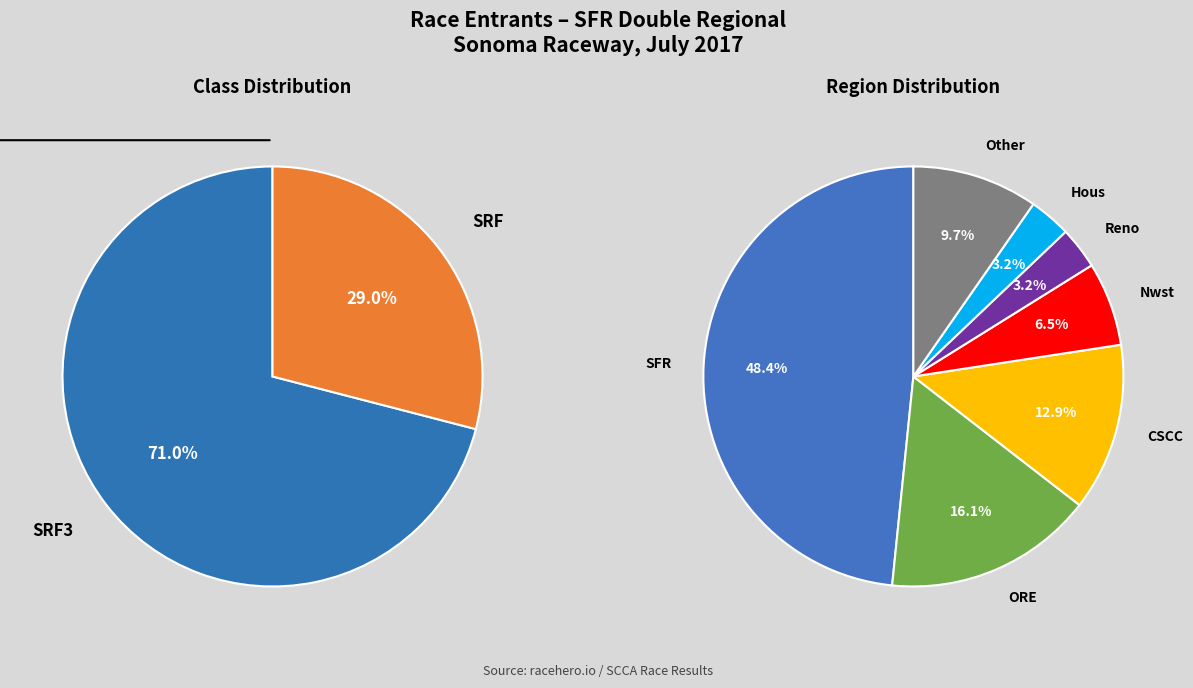

What is the ratio of the value at SRF to the value at SRF3?

0.4